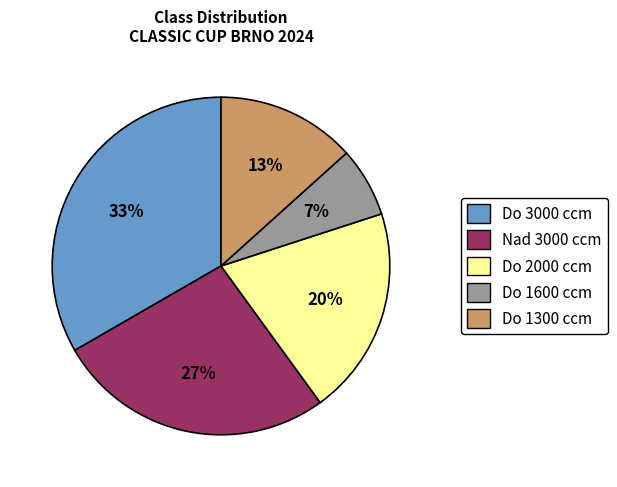

Rank the categories by value from highest to lowest.

Do 3000 ccm, Nad 3000 ccm, Do 2000 ccm, Do 1300 ccm, Do 1600 ccm